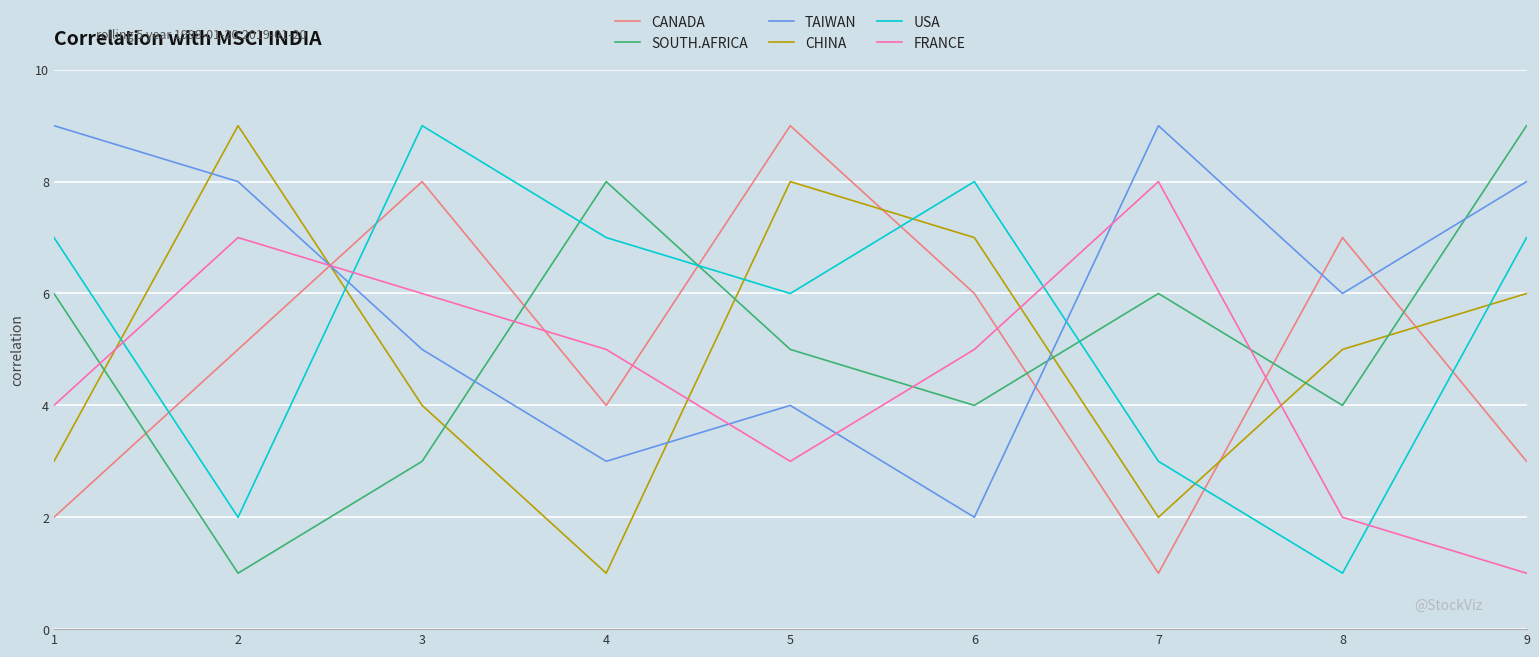

Rank the series at 2 from lowest to highest value.

SOUTH.AFRICA, USA, CANADA, FRANCE, TAIWAN, CHINA